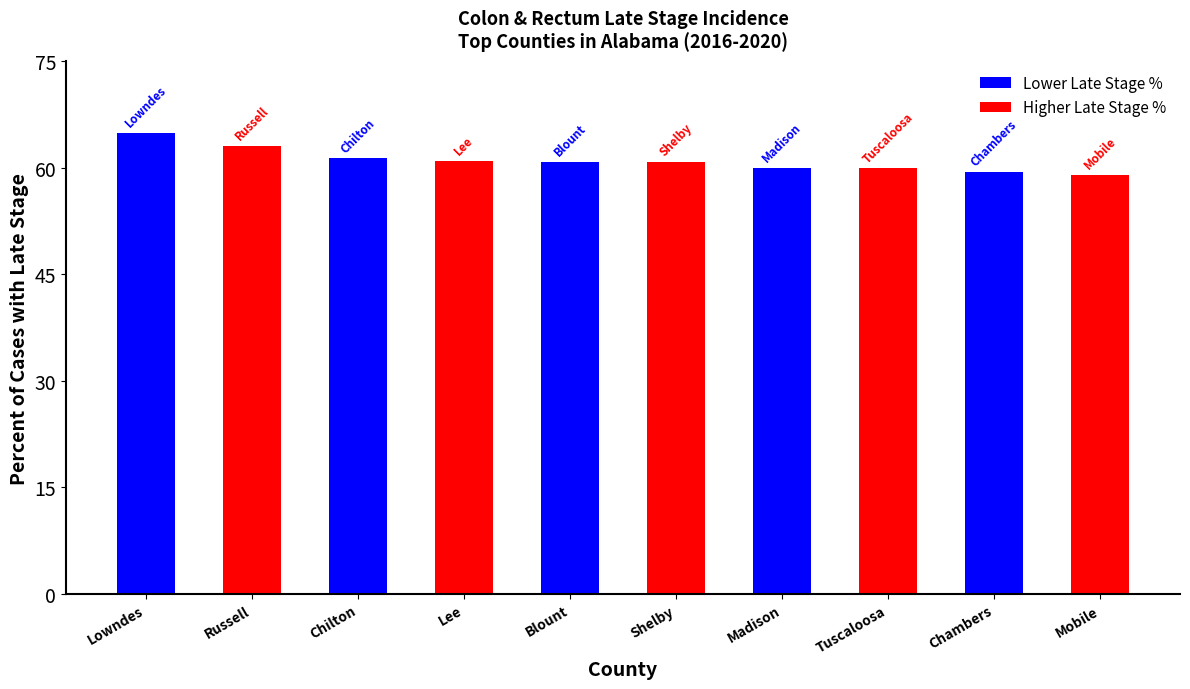

Does the chart contain any negative values?

No